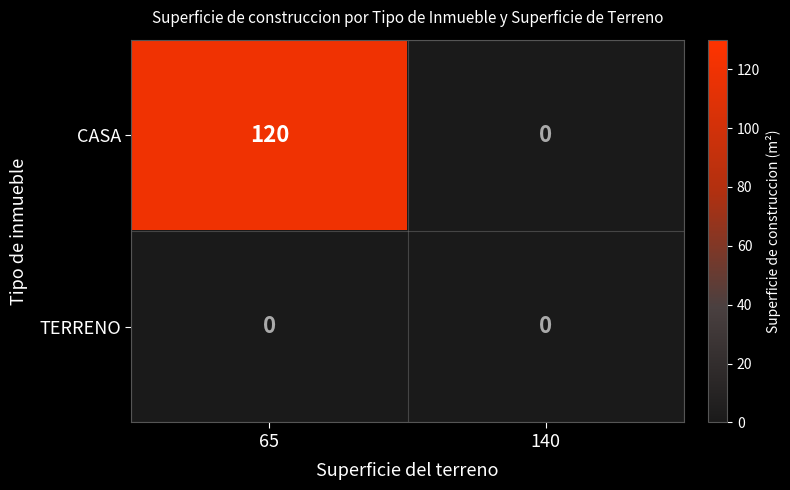

The value of TERRENO at 140 is 0. True or false?

True